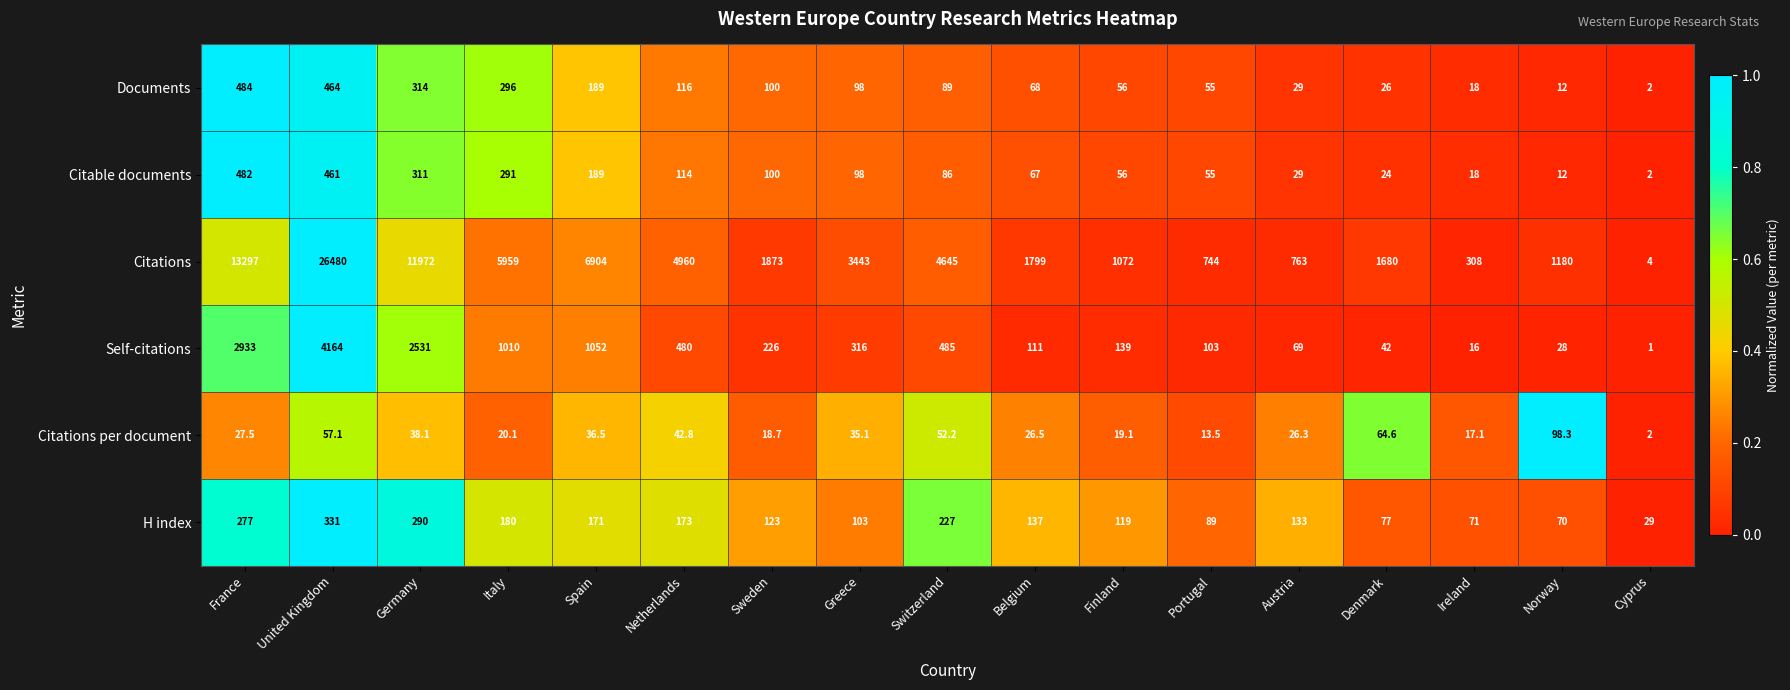

What is the difference between the maximum and minimum values in the H index series?

302.0